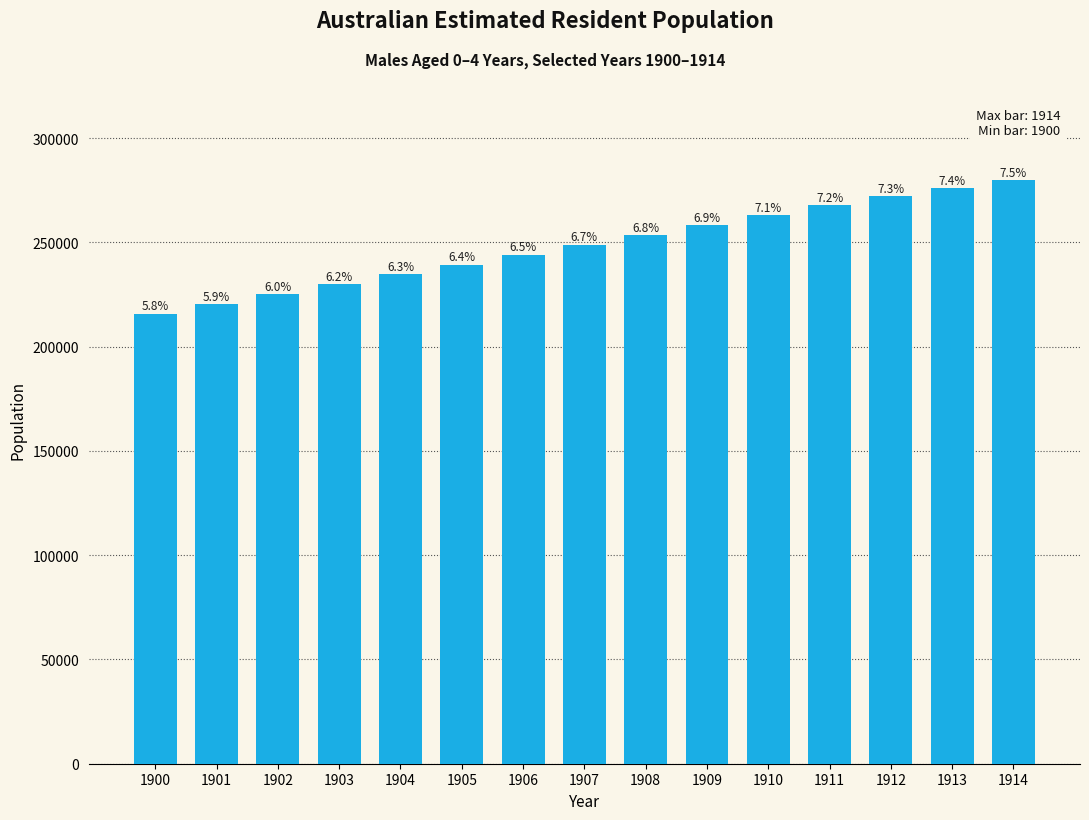

Does the chart contain any negative values?

No